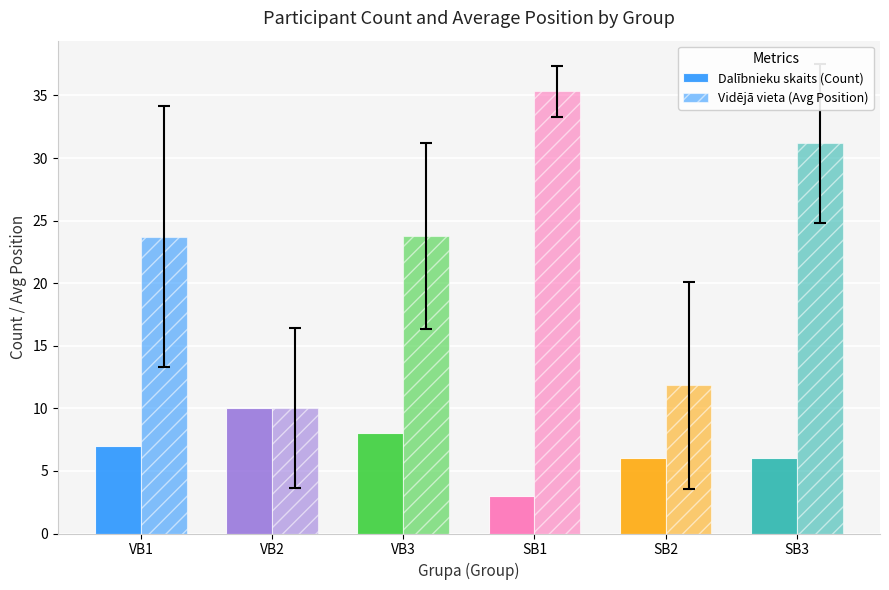

Which has a higher value, VB2 or SB3?

VB2